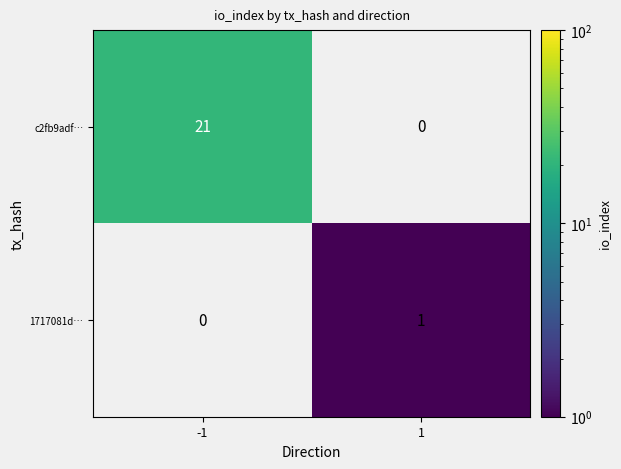

At -1, list the series in order from smallest to largest.

1717081d…, c2fb9adf…